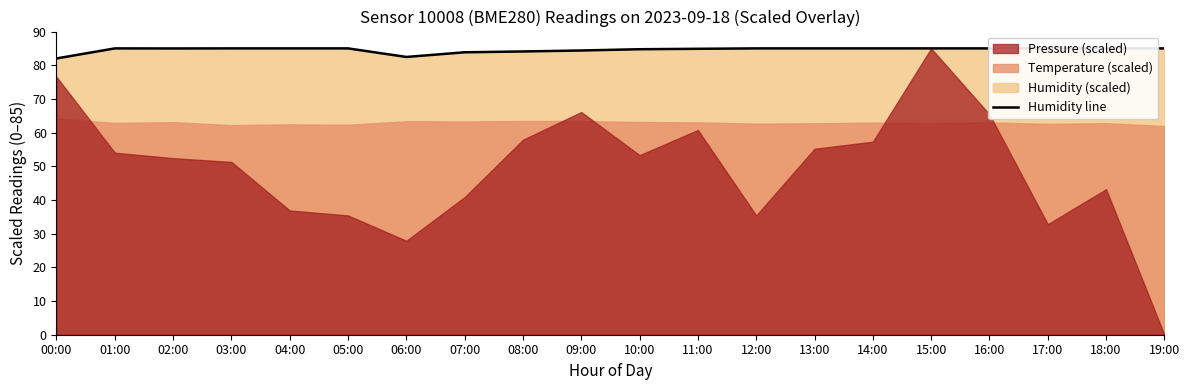

Reading left to right, transcribe all the data shown in this chart.

00:00=82.0	01:00=85.0	02:00=85.0	03:00=85.0	04:00=85.0	05:00=85.0	06:00=82.5	07:00=83.8	08:00=84.1	09:00=84.4	10:00=84.8	11:00=84.9	12:00=85.0	13:00=85.0	14:00=85.0	15:00=85.0	16:00=85.0	17:00=85.0	18:00=85.0	19:00=85.0